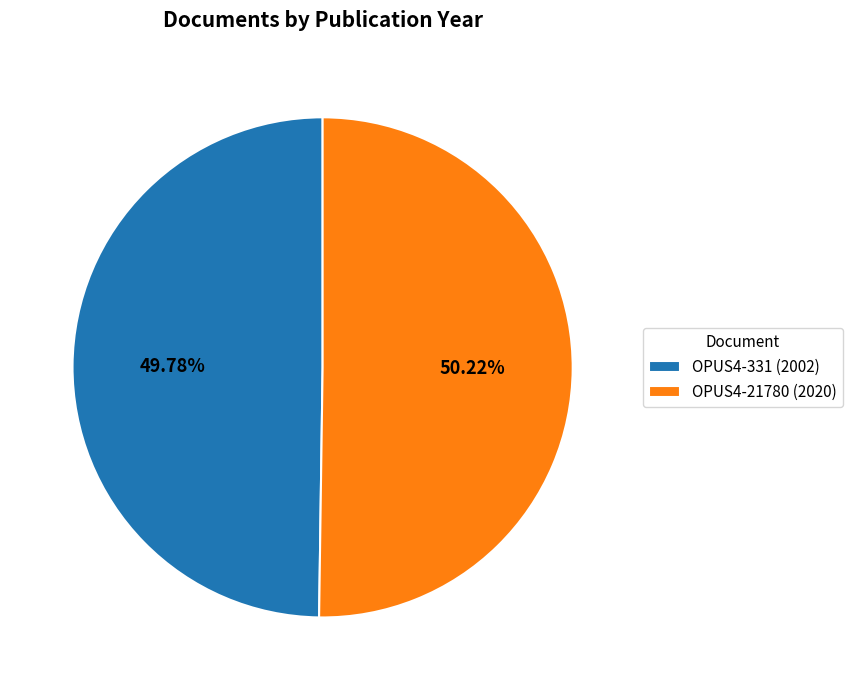

What portion of the pie excludes OPUS4-21780 (2020)?

49.8%